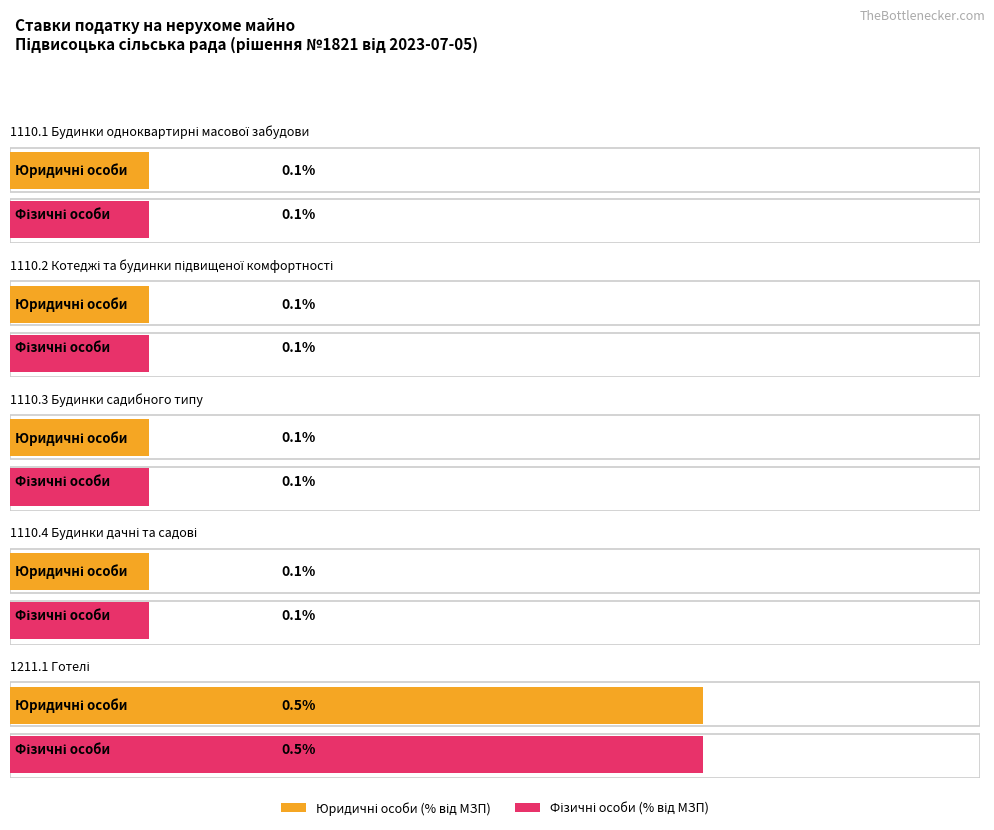

Reading left to right, list all the values displayed in this chart.

for_legal: 0.1	0.1	0.1	0.1	0.5
for_physical: 0.1	0.1	0.1	0.1	0.5